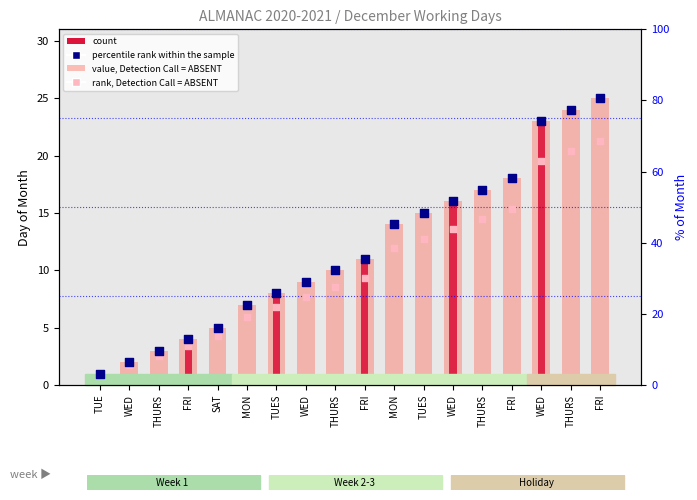

What are all the series names shown in the legend?

value, Detection Call = ABSENT, count, percentile rank within the sample, rank, Detection Call = ABSENT